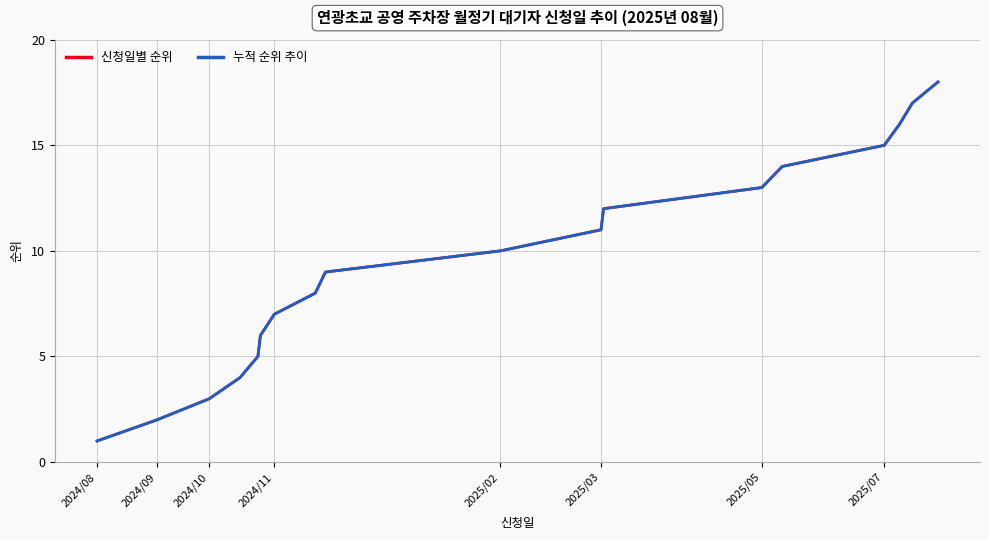

What is the average value of the 신청일별 순위 series?

10